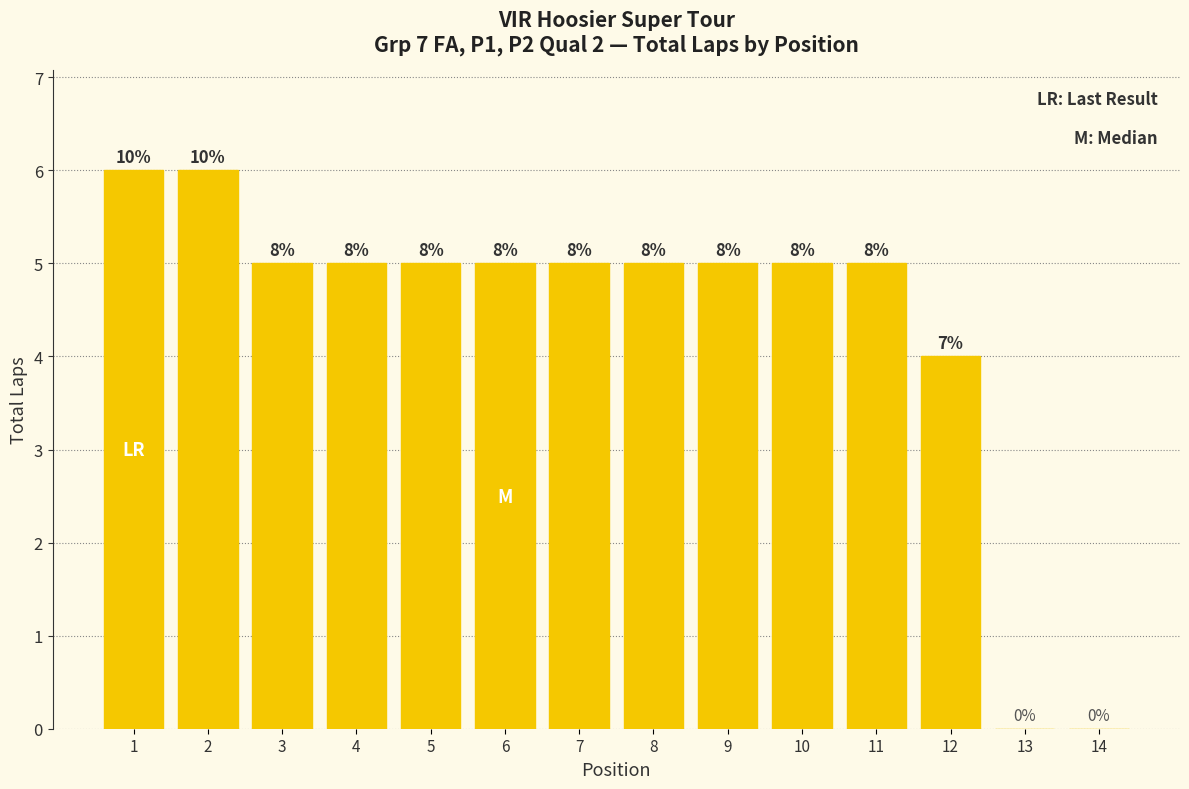

Where does the data first go above 5?

1